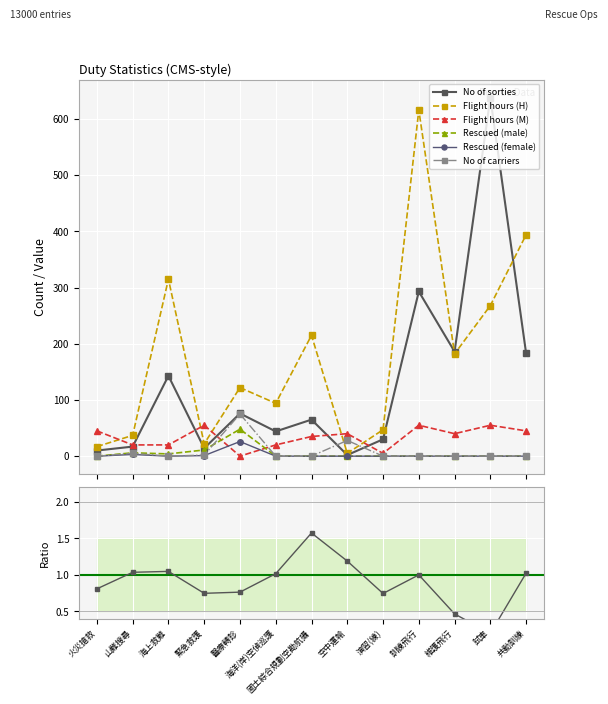

How many interior local peaks does the No_of_sorties series have?

5